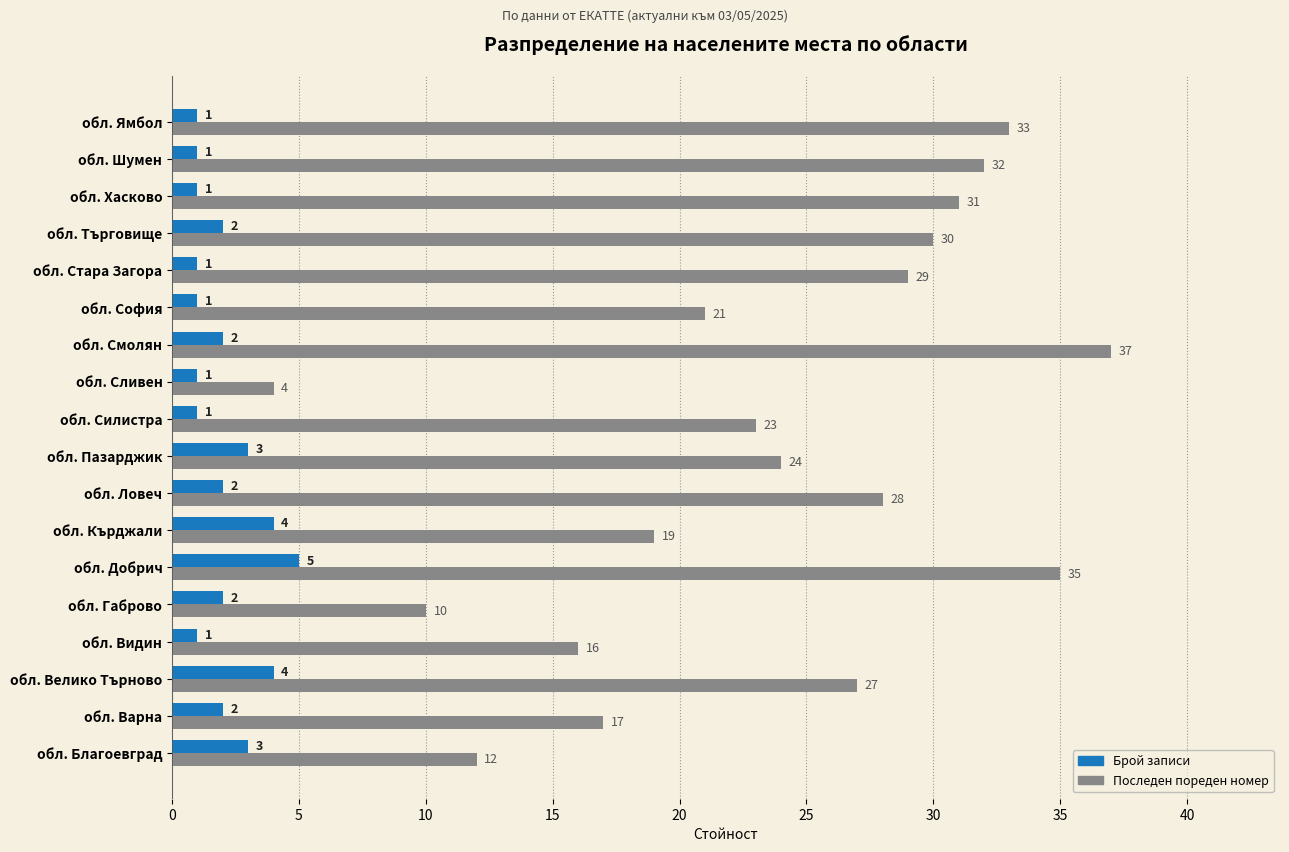

What is the spread (max minus min) of values at обл. София?

20